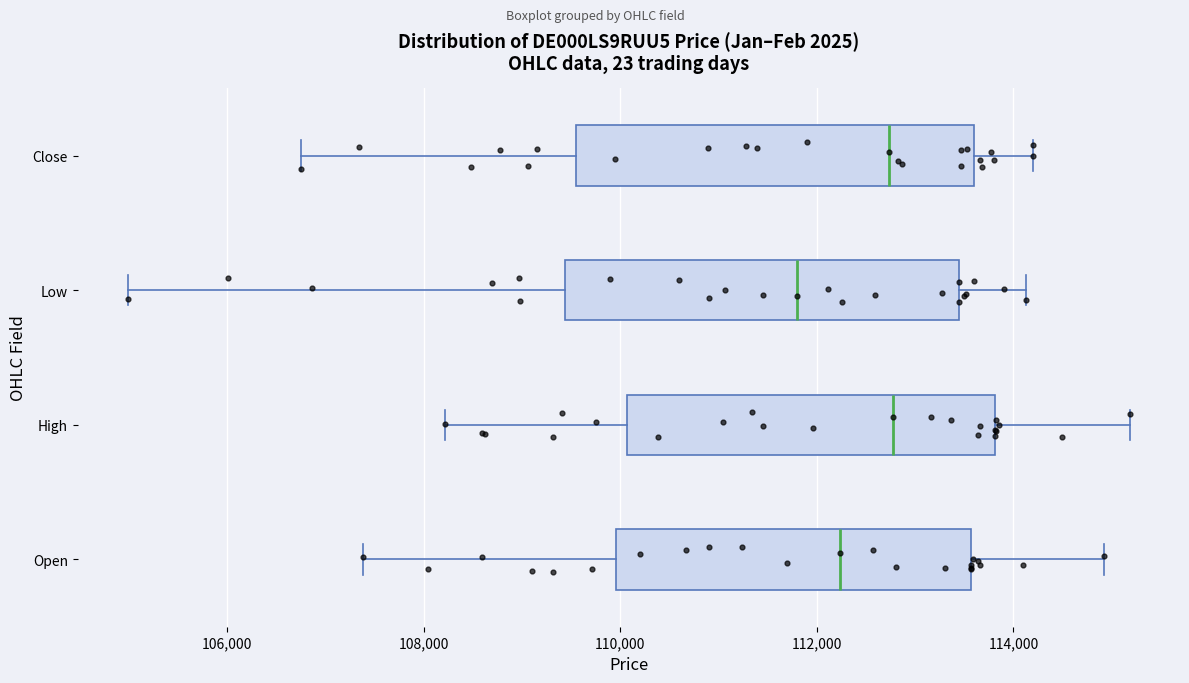

Reading bottom to top, transcribe this box plot: for each box, give where its median line is, the range the box spans, and where its two whiskers end, as read against the x-axis. The values are not printed on the chart, so give them approximately, as read against the axis.

Open: median 112200, box 110000 to 113600, whiskers 107400 to 115000
High: median 112800, box 110000 to 113800, whiskers 108200 to 115200
Low: median 111800, box 109400 to 113400, whiskers 105000 to 114200
Close: median 112800, box 109600 to 113600, whiskers 106800 to 114200